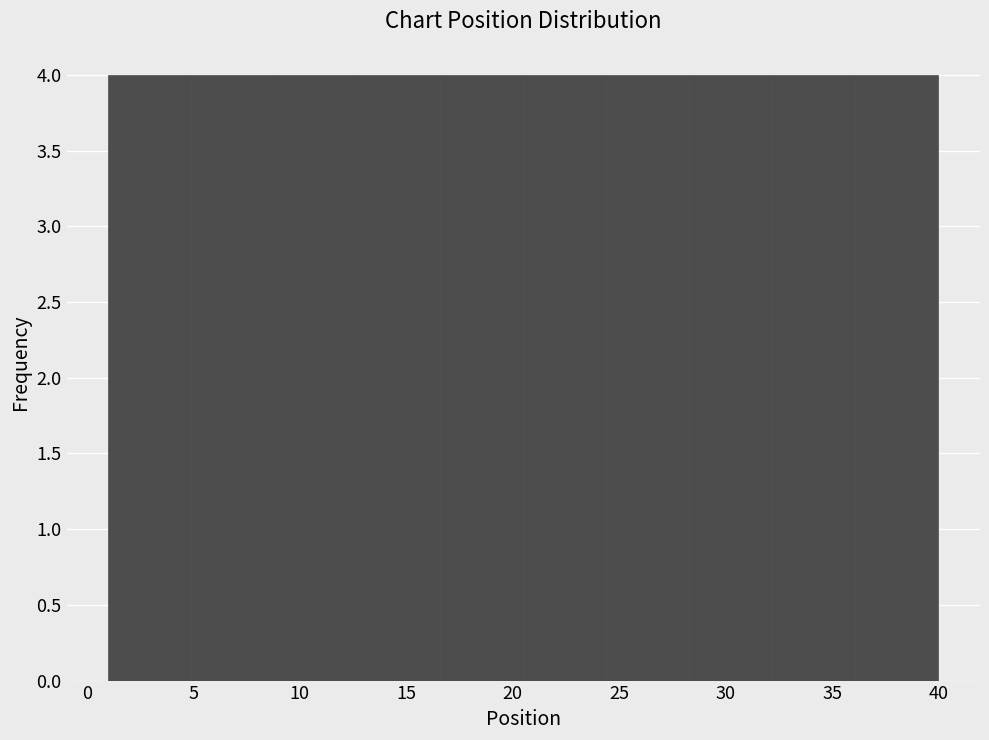

Reading left to right, transcribe this chart: for each bar, give the range it covers on the x-axis and its height. Neither the bar edges nor the heights are printed on the chart, so give them approximately, as read against the axes.

1.0 to 4.9: 4
4.9 to 8.8: 4
8.8 to 12.7: 4
12.7 to 16.6: 4
16.6 to 20.5: 4
20.5 to 24.4: 4
24.4 to 28.3: 4
28.3 to 32.2: 4
32.2 to 36.1: 4
36.1 to 40.0: 4